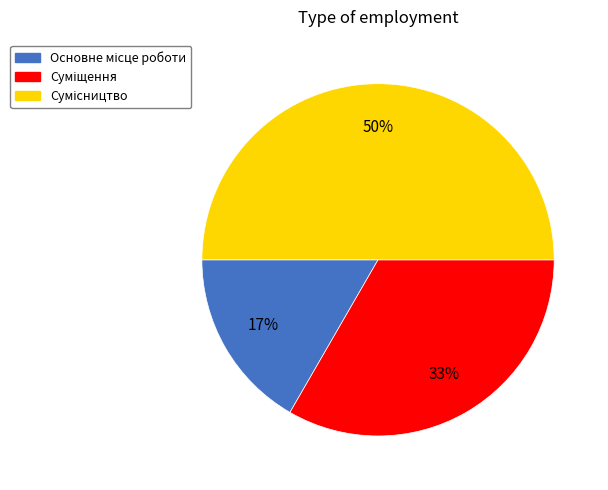

To the nearest percent, what is the average slice percentage?

33%